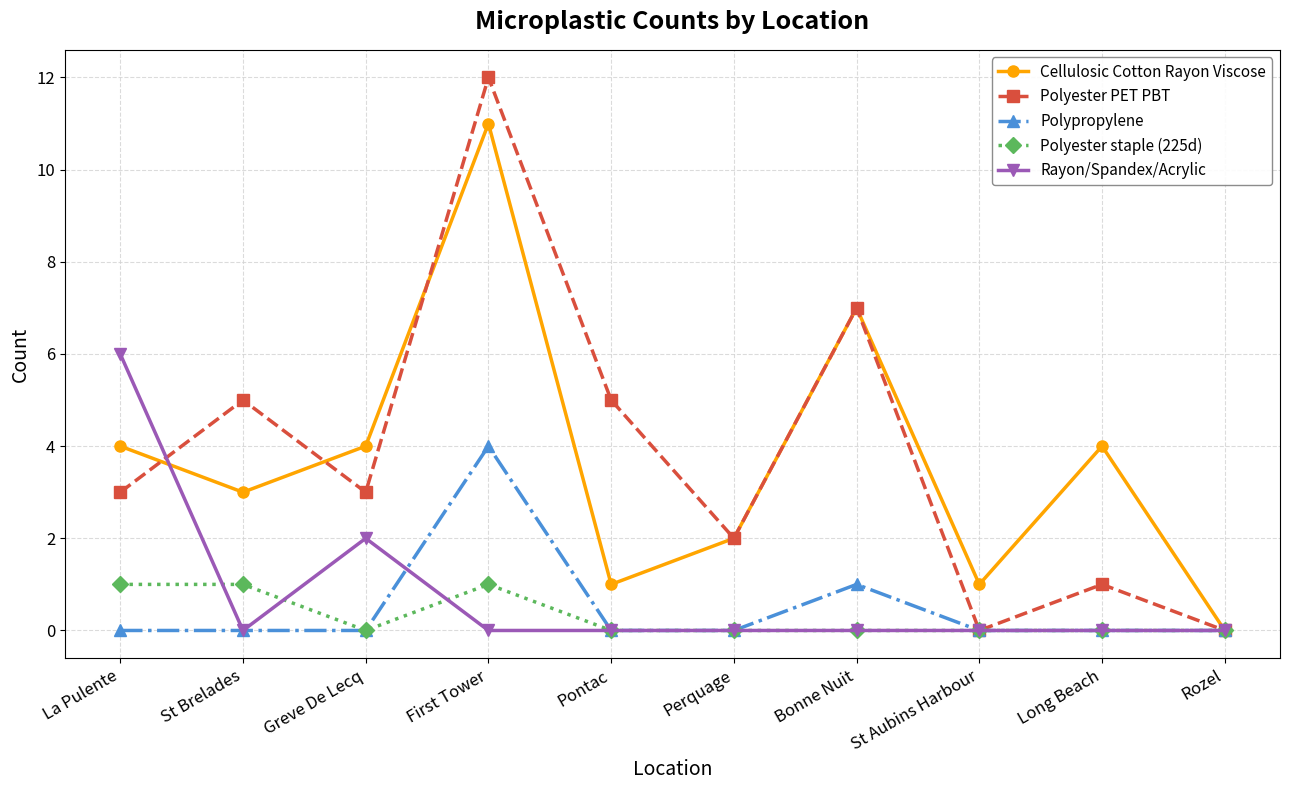

List the series in order of their peak value, highest first.

Polyester PET PBT, Cellulosic Cotton Rayon Viscose, Rayon/Spandex/Acrylic, Polypropylene, Polyester staple (225d)